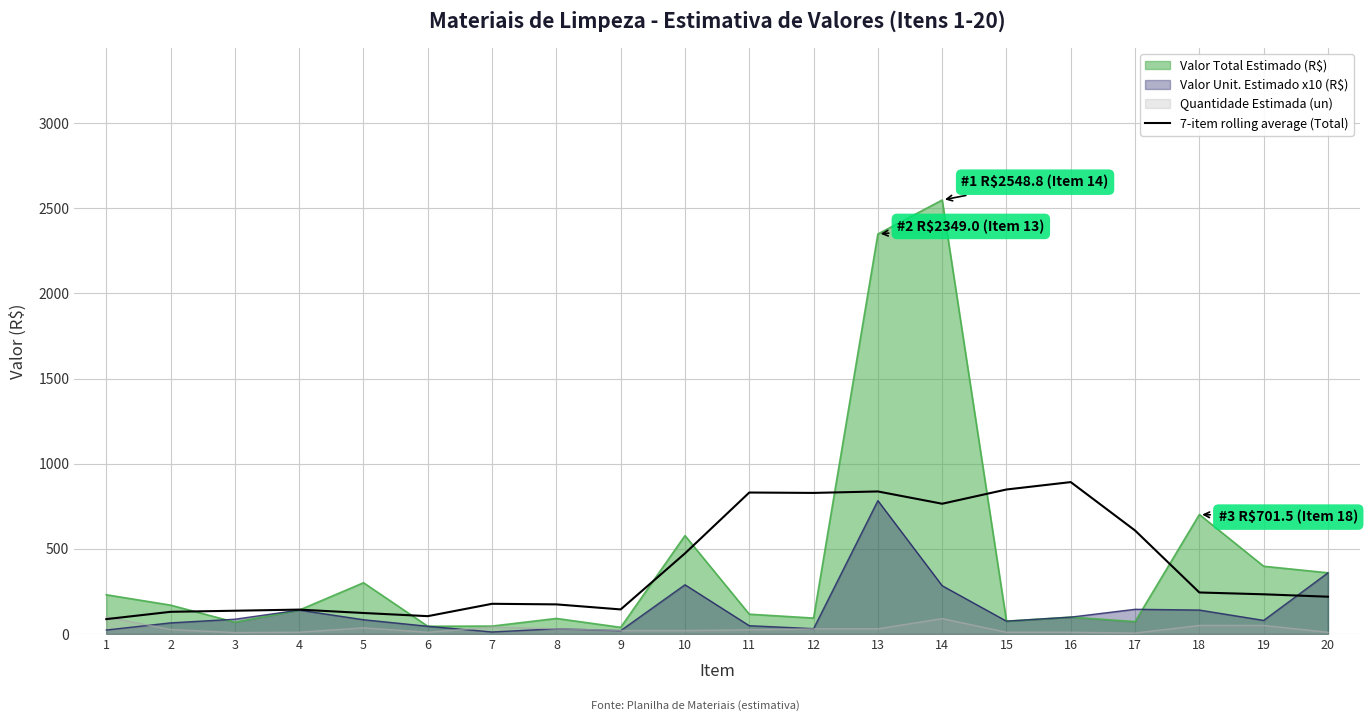

What is the sum of all values?

7993.2